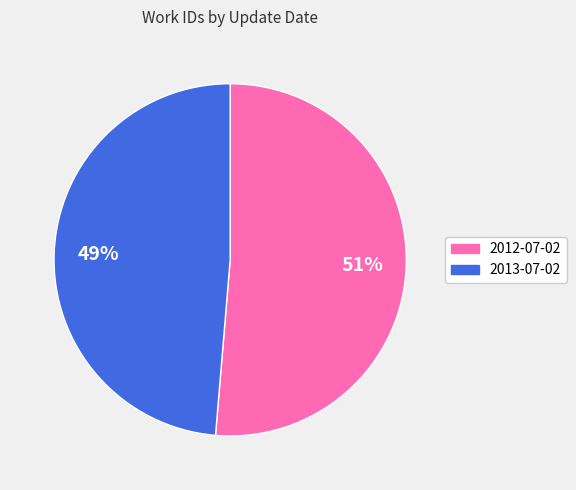

To the nearest percent, what is the combined percentage of 2012-07-02 and 2013-07-02?

100%